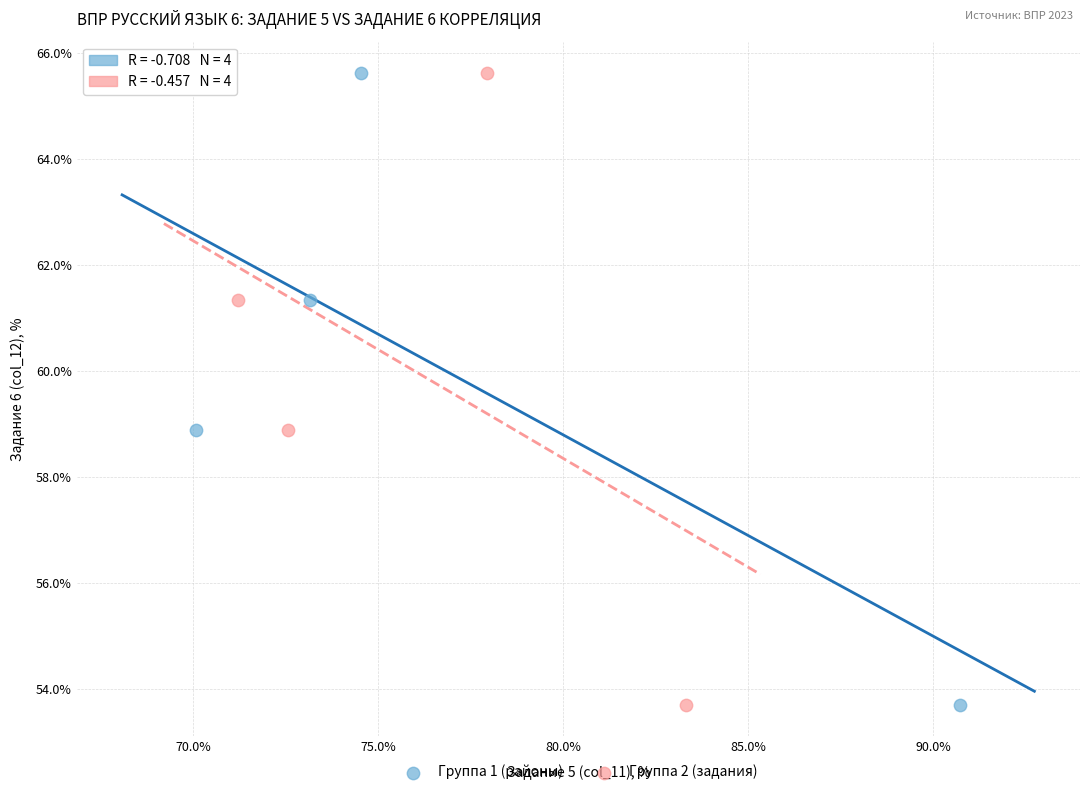

What are all the series names shown in the legend?

Группа 1 (районы), Группа 2 (задания)